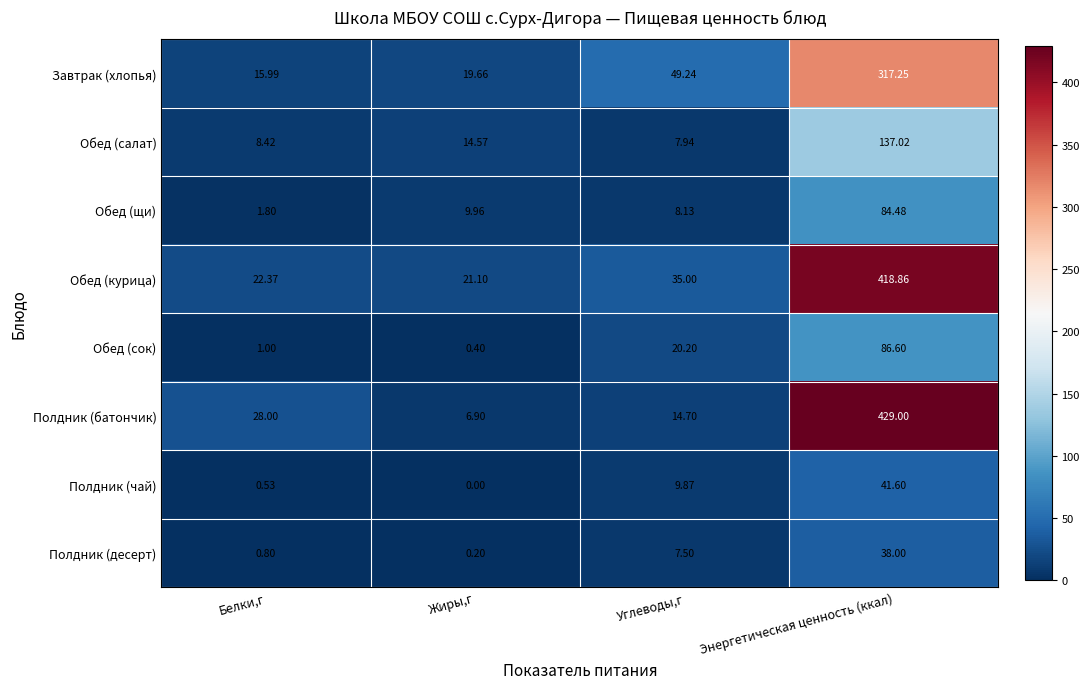

Where does the Обед (салат) series first go above 14?

Жиры,г